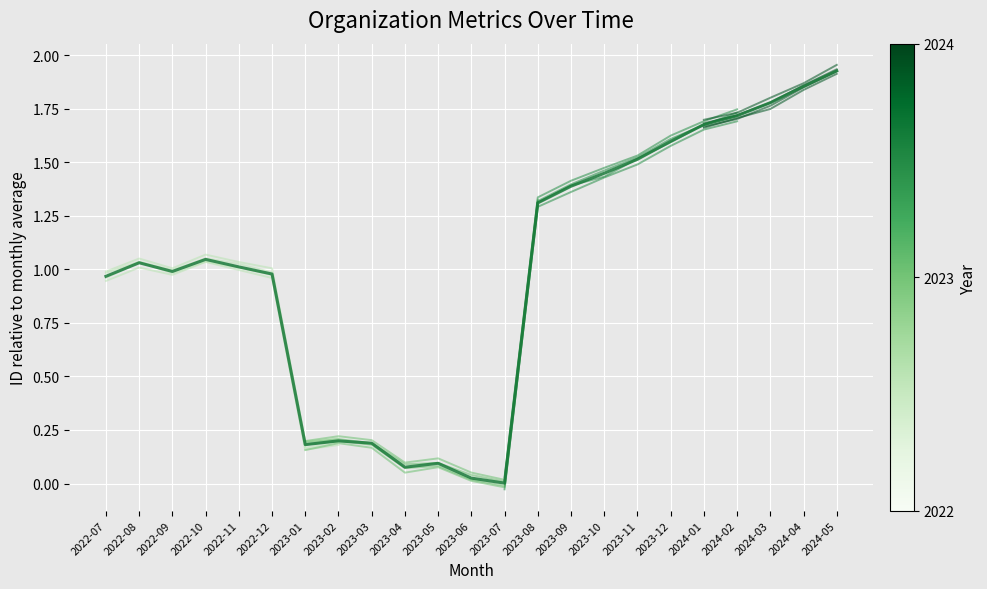

Reading left to right, extract all data points from this chart.

2022-07=1.0	2022-08=1.0	2022-09=1.0	2022-10=1.0	2022-11=1.0	2022-12=1.0	2023-01=0.2	2023-02=0.2	2023-03=0.2	2023-04=0.1	2023-05=0.1	2023-06=0.0	2023-07=0.0	2023-08=1.3	2023-09=1.4	2023-10=1.4	2023-11=1.5	2023-12=1.6	2024-01=1.7	2024-02=1.7	2024-03=1.8	2024-04=1.9	2024-05=1.9